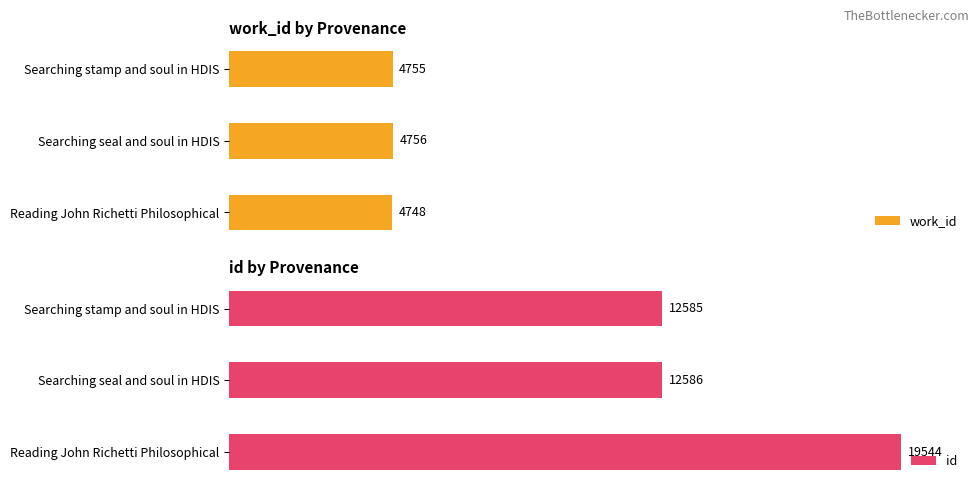

List the labels in order of id value, smallest first.

Searching stamp and soul in HDIS, Searching seal and soul in HDIS, Reading John Richetti Philosophical